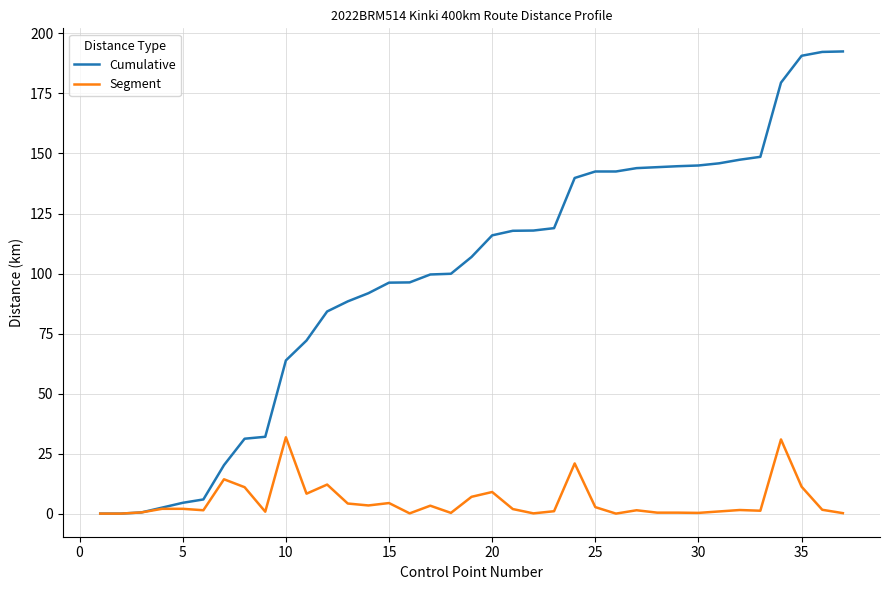

List the series in order of their peak value, lowest first.

Segment, Cumulative